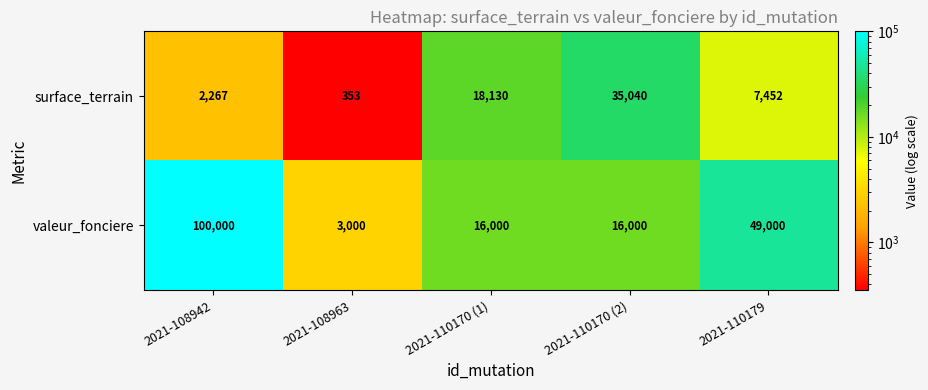

At which label does surface_terrain reach its minimum?

2021-108963